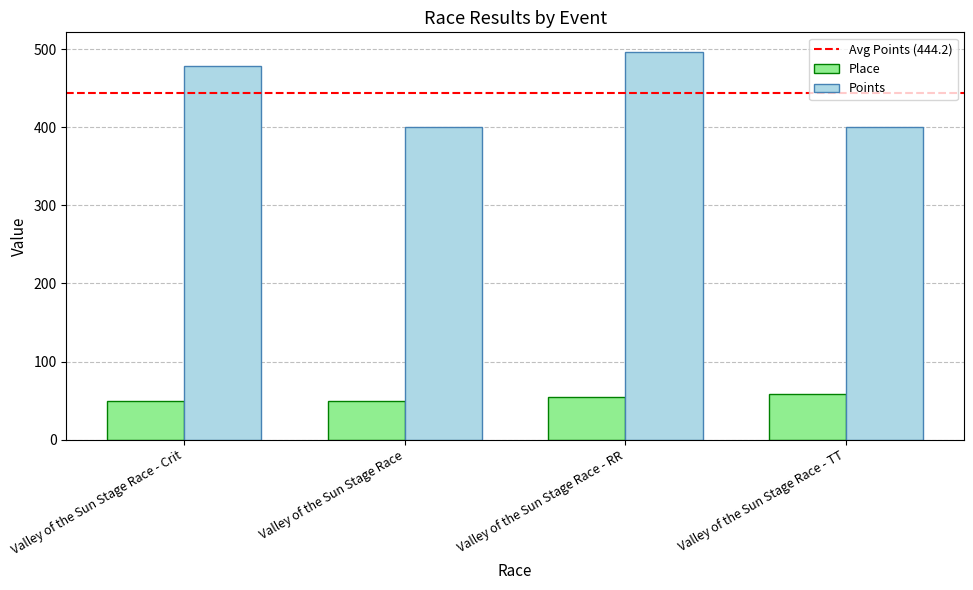

True or false: Place has a value of 74.9 at Valley of the Sun Stage Race - Crit.

False